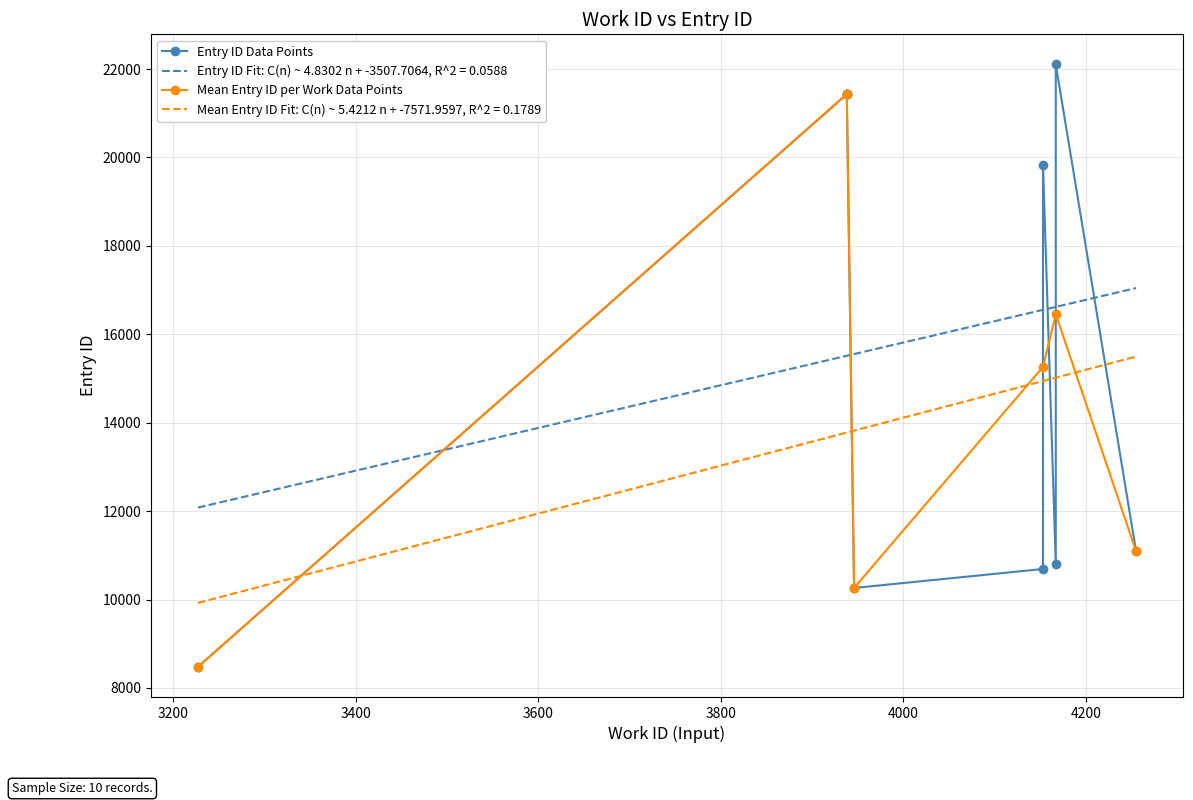

What is the average value of the work_id series?

3988